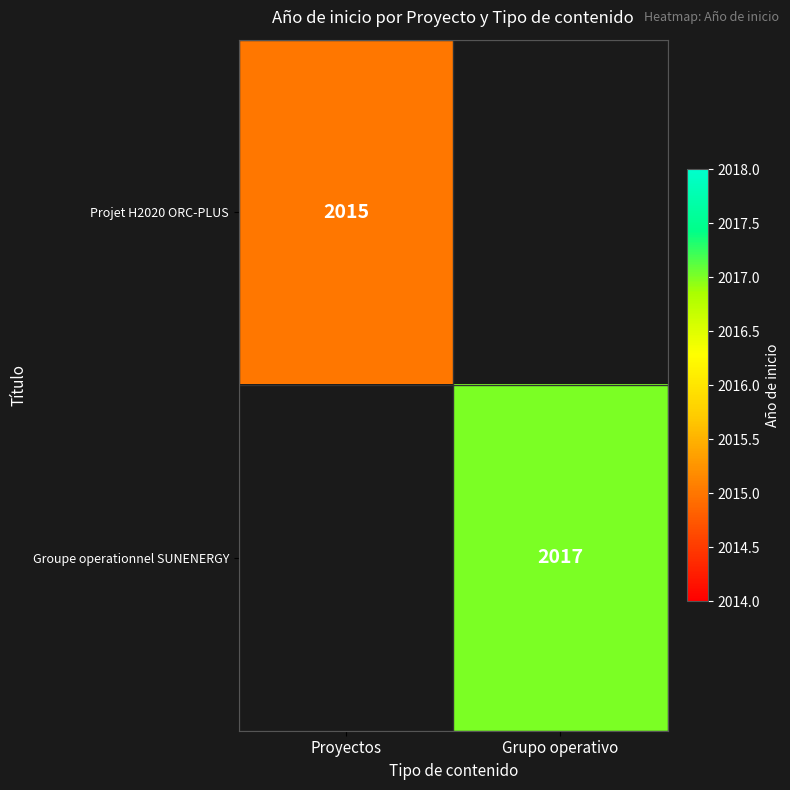

How many series are shown in this chart?

2